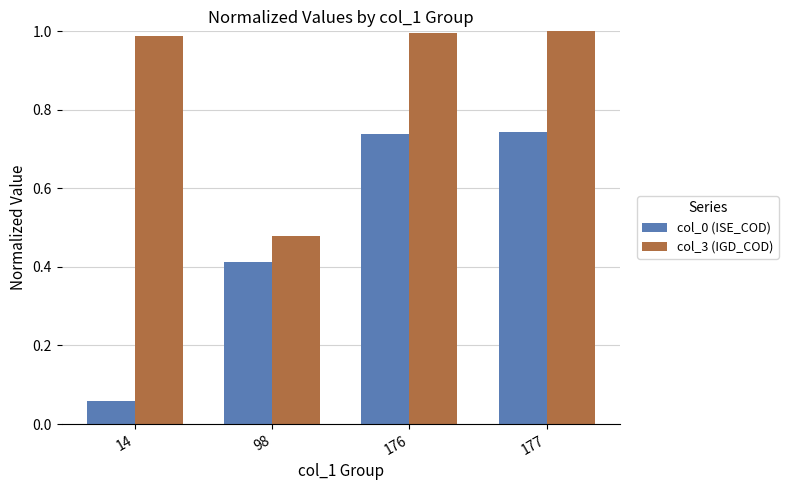

How many categories are shown in the chart?

4